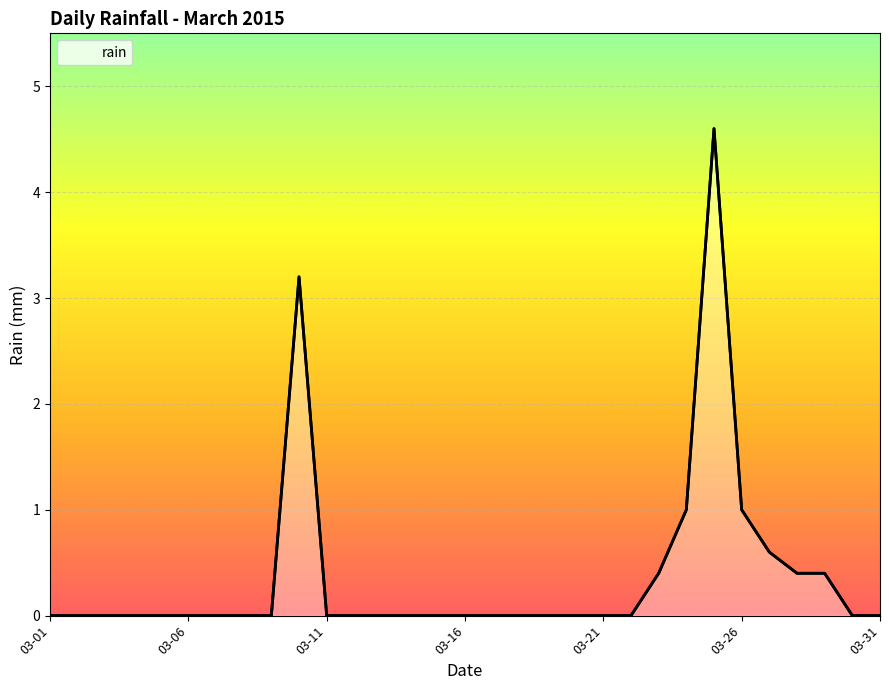

What is the difference between the maximum and minimum values?

4.6